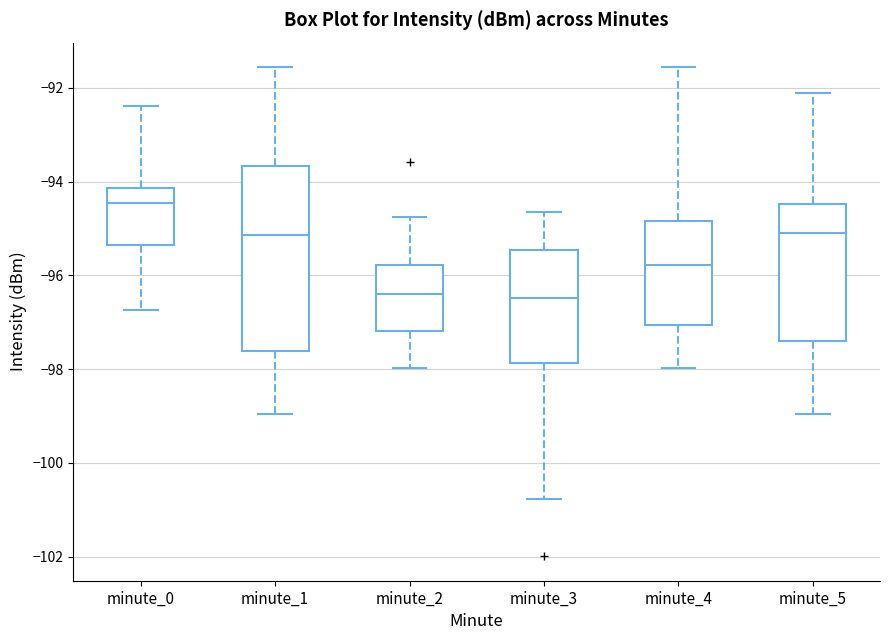

Which box's median line is the highest?

minute_0